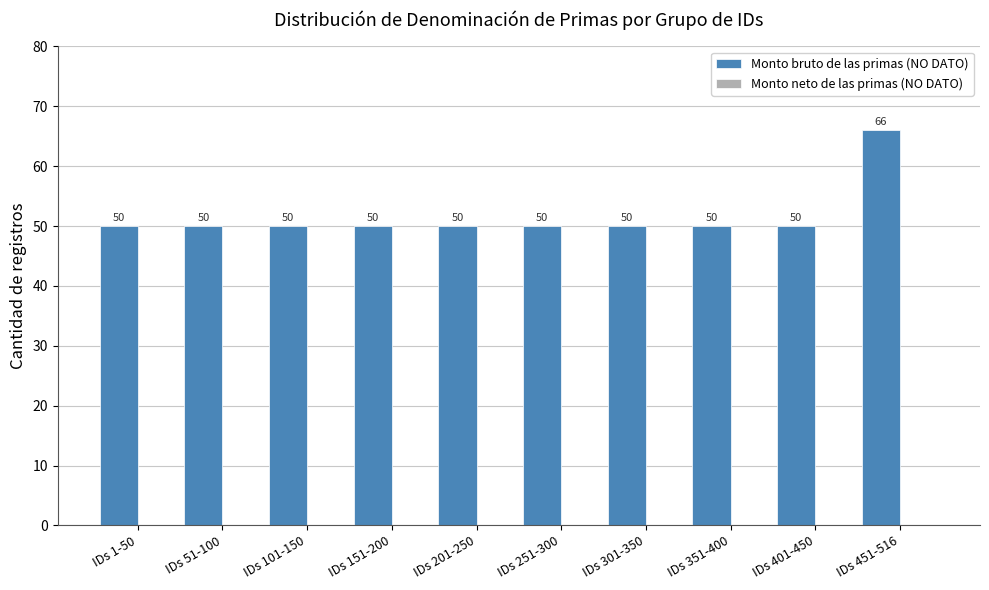

How many data points does each series have?

10